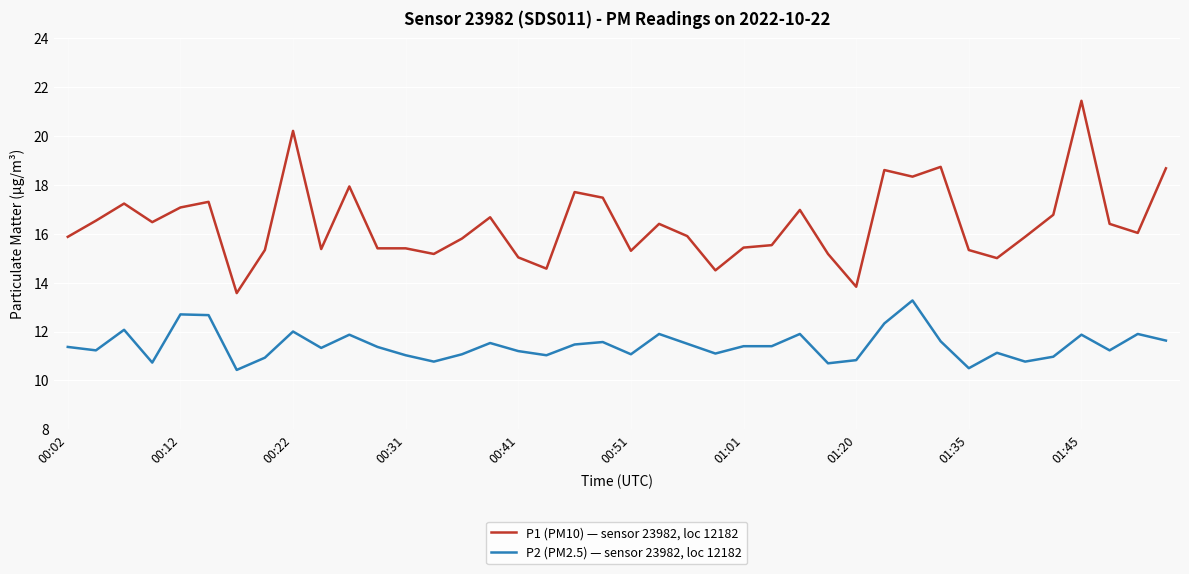

Which series has the largest range (max minus min)?

P1 (PM10) — sensor 23982, loc 12182